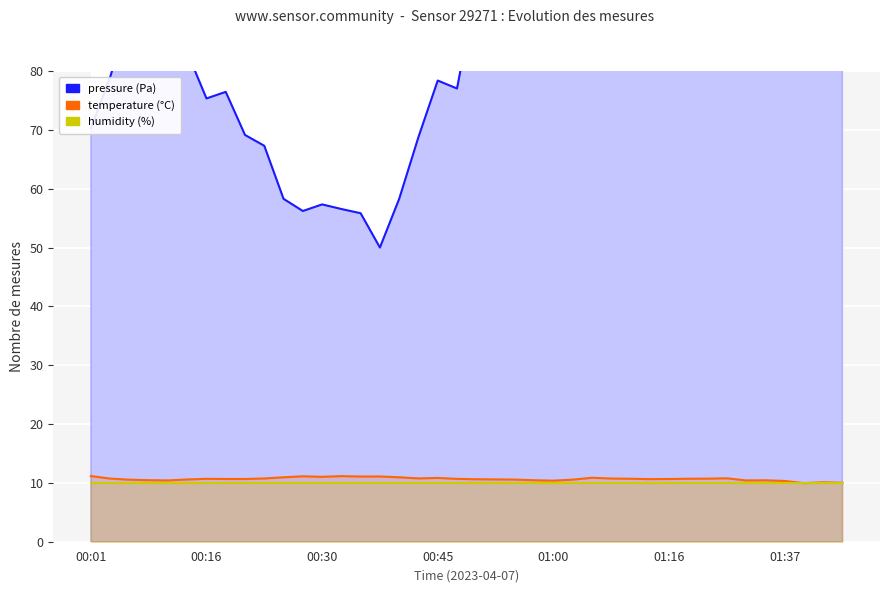

What is the value of the humidity point at the 21st from the left?

10.0